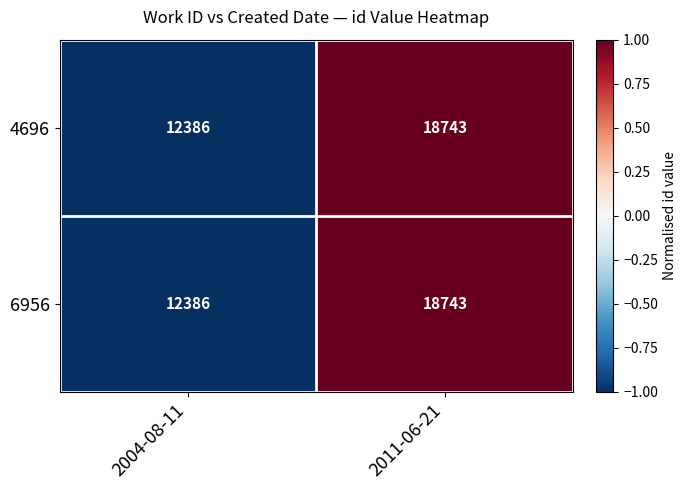

Is it true that 6956 equals 12386 at 2004-08-11?

True